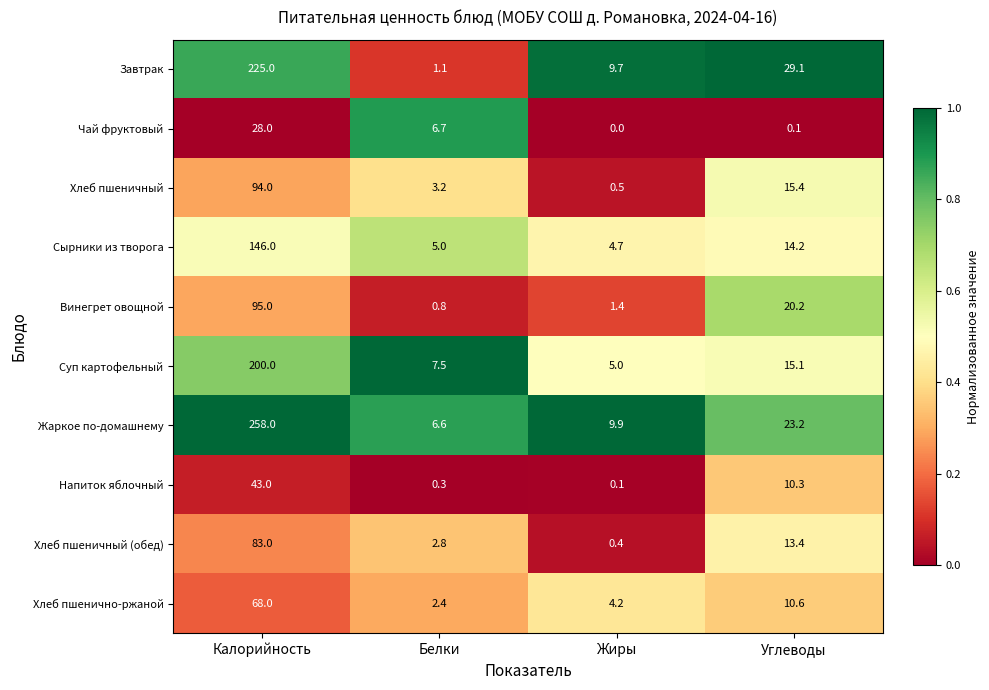

What is the minimum value for Суп картофельный?

5.0